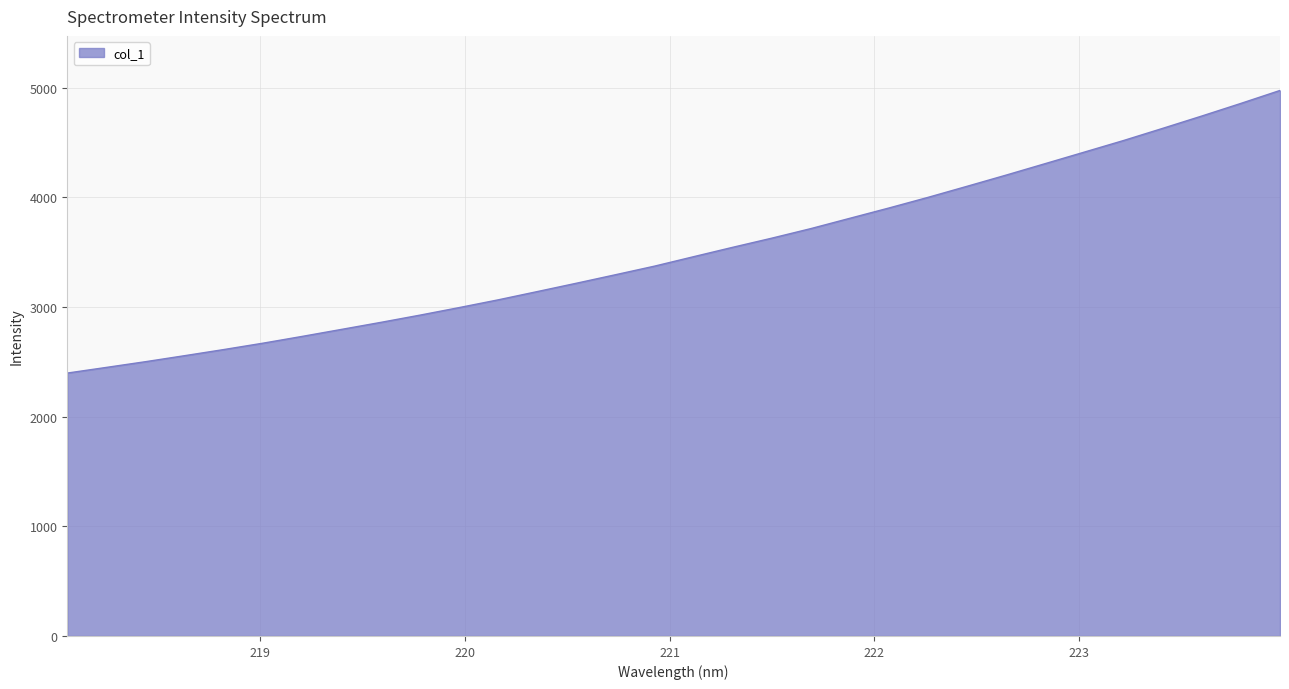

Does the chart have visible grid lines?

Yes